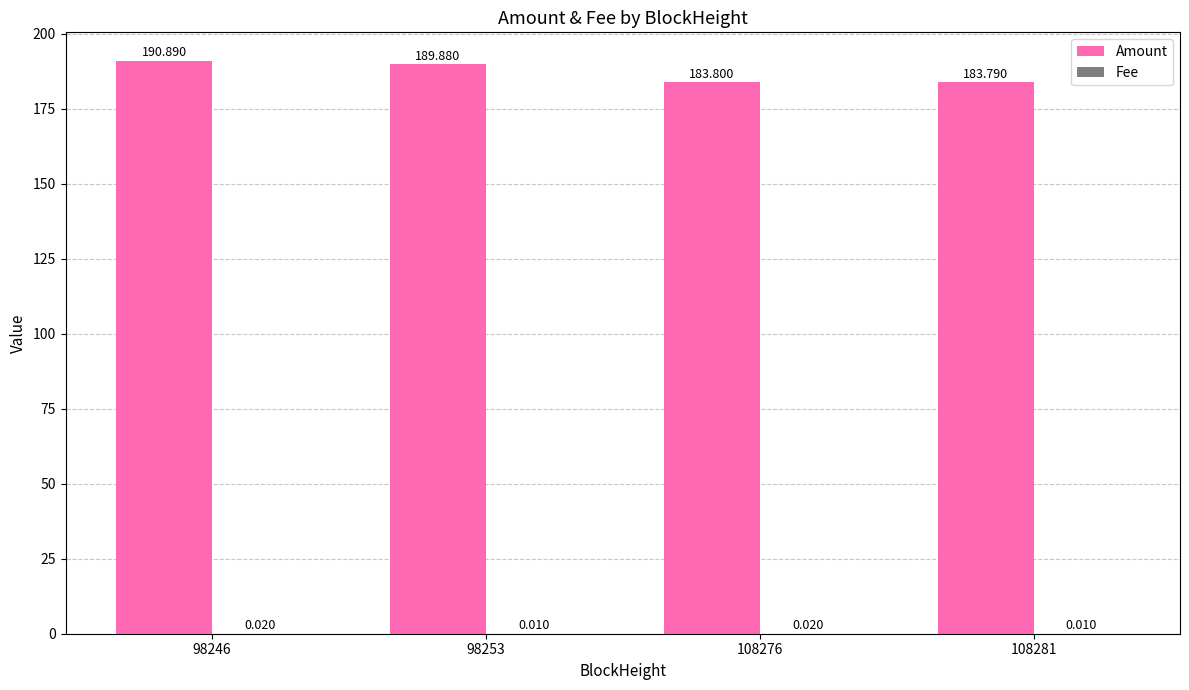

Between 98253 and 108276, which series saw the biggest shift?

Amount